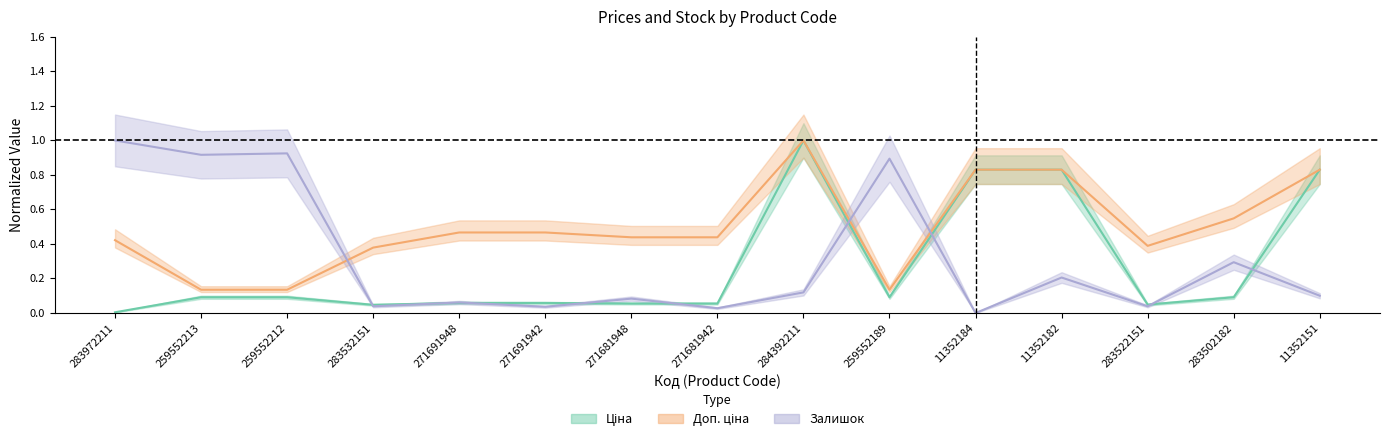

How many data points does each series have?

15